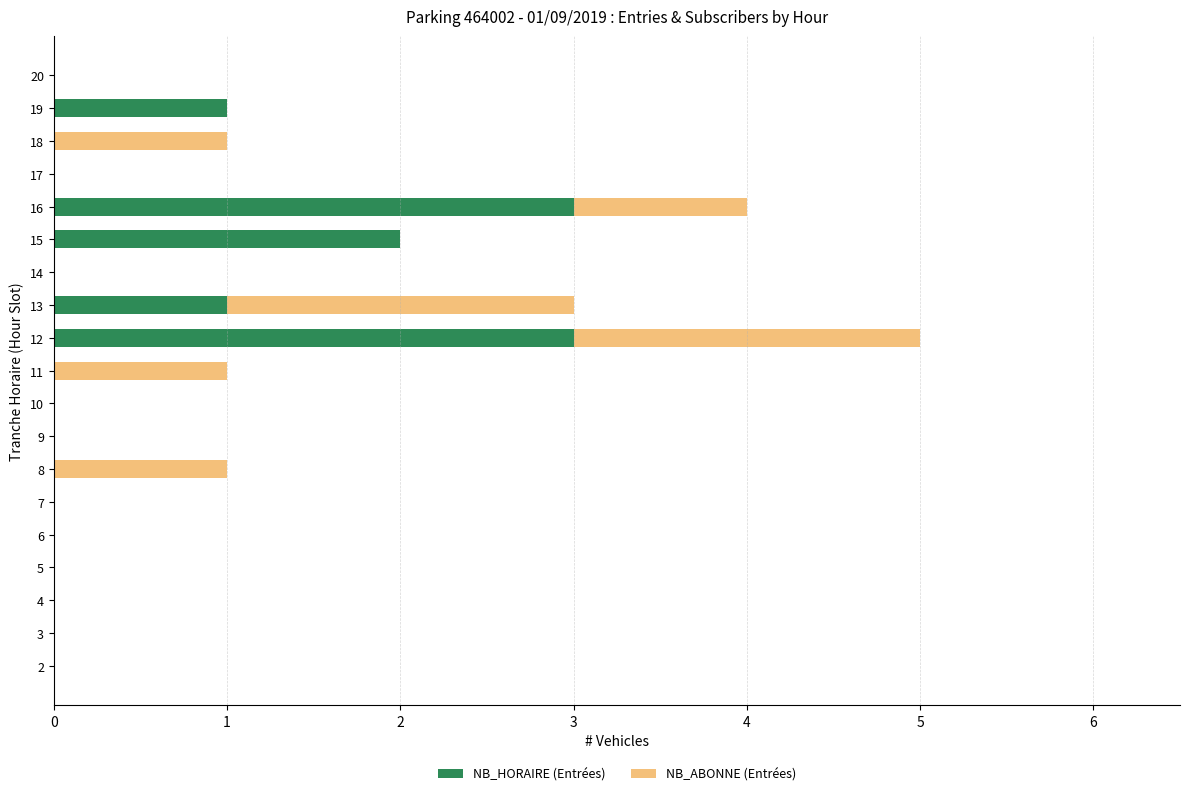

Is it true that NB_HORAIRE (Entrées) equals 0 at 3?

True